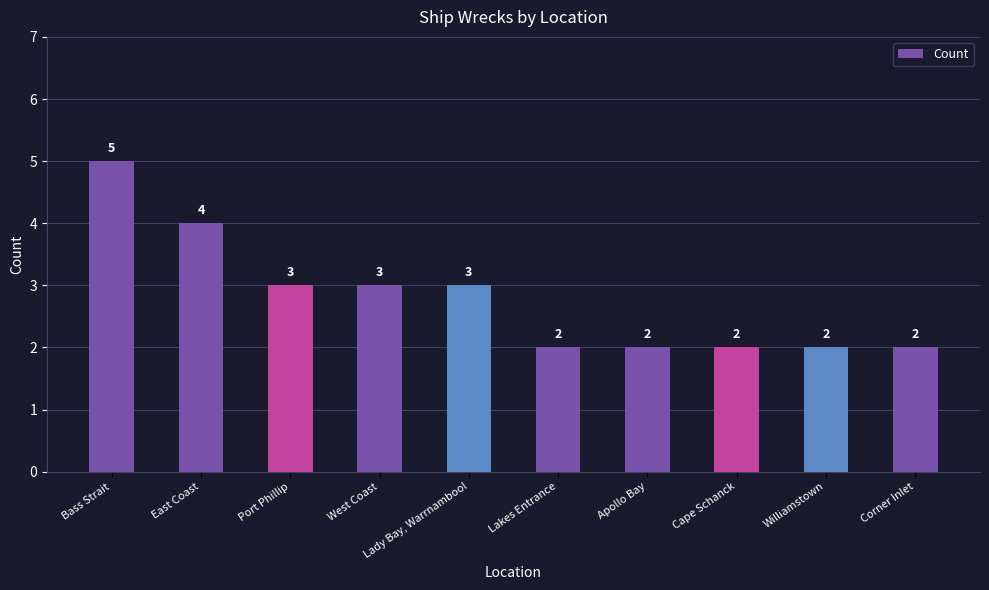

How many values are below 3?

5